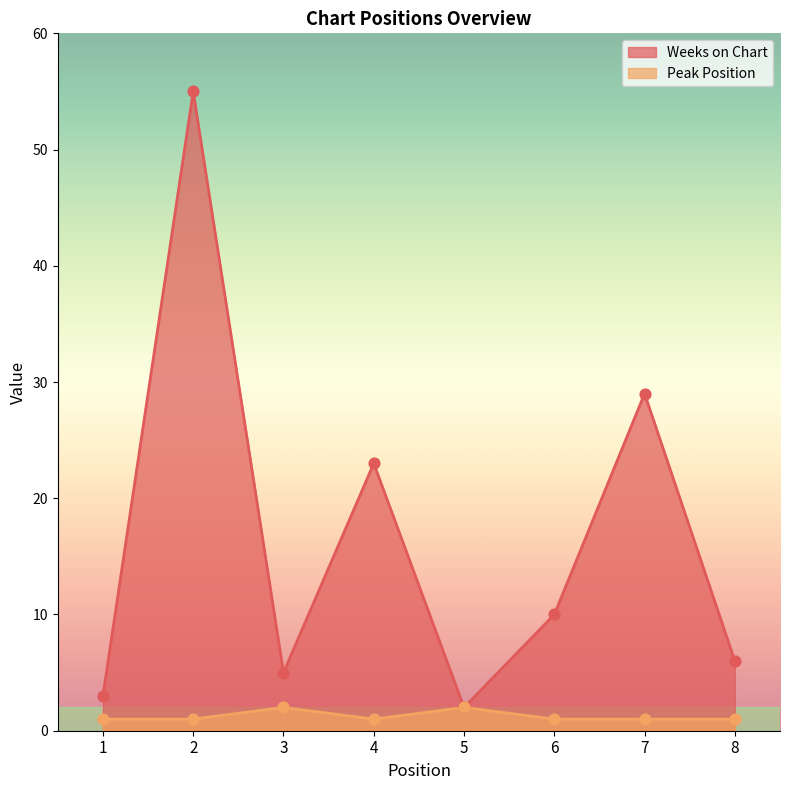

Which series has the widest spread of Y values?

Weeks on Chart